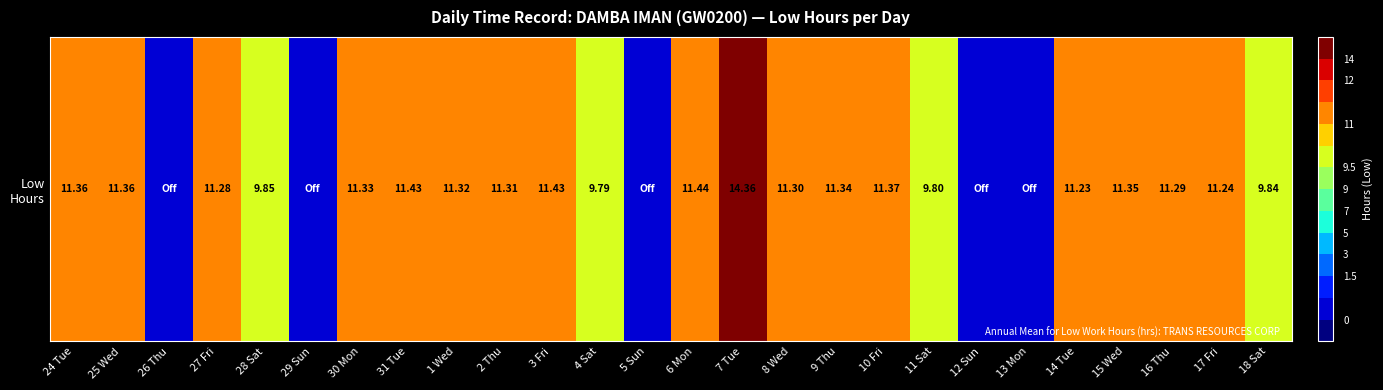

At which label is the value closest to 7?

4 Sat